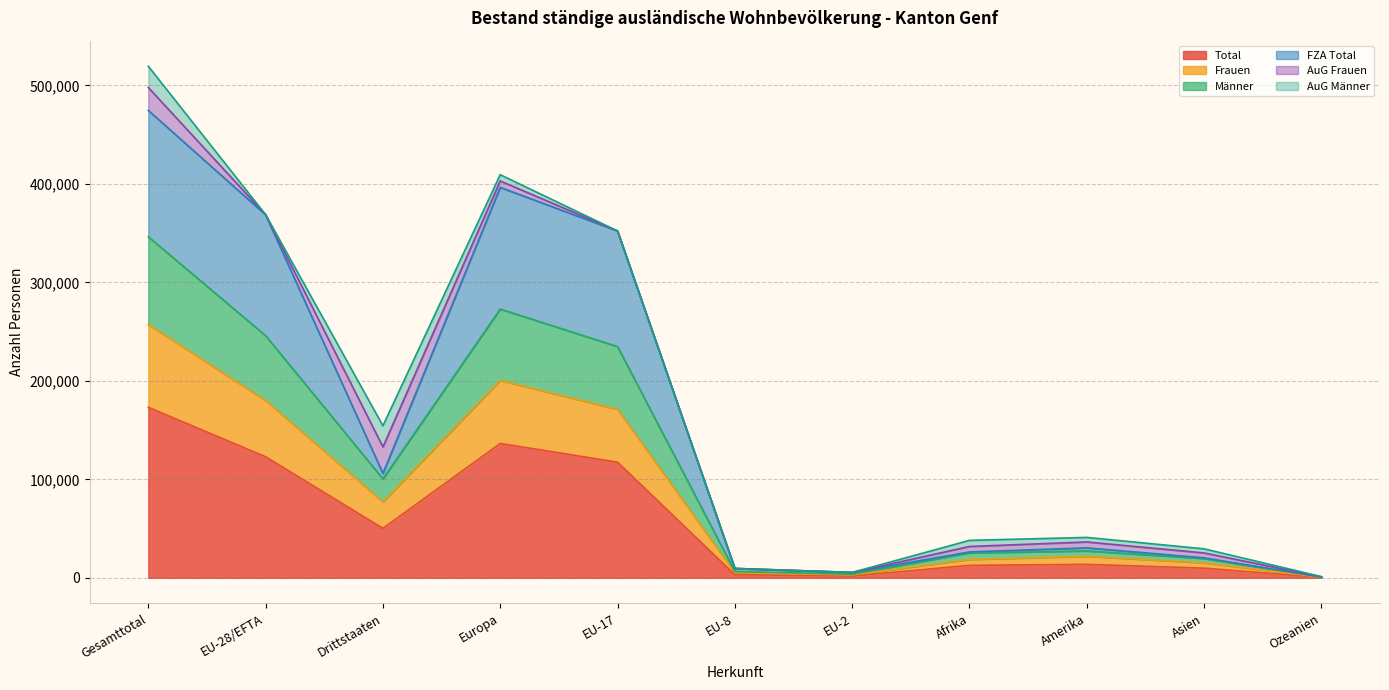

The value of Total at EU-28/EFTA is 199863. True or false?

False